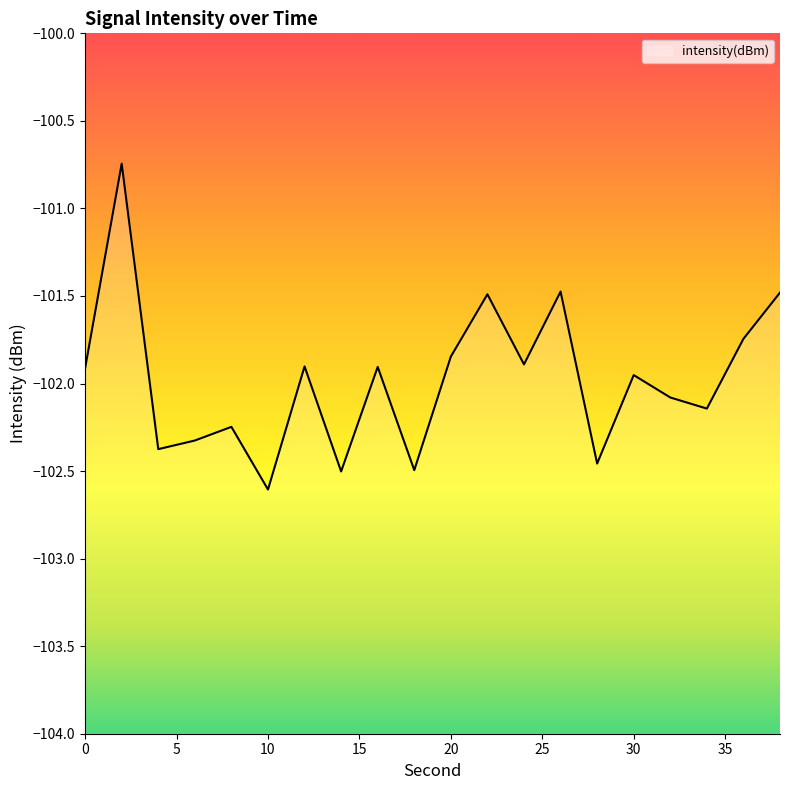

What value does the data have at 34?

-102.1